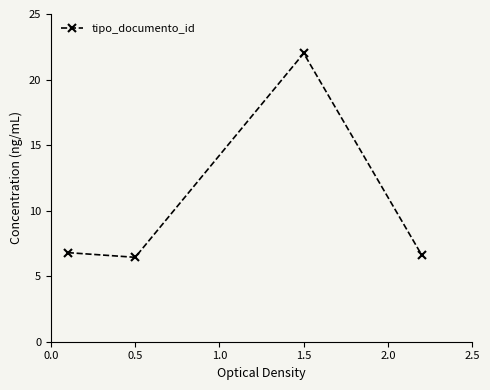

What is the smallest value displayed?

6.4